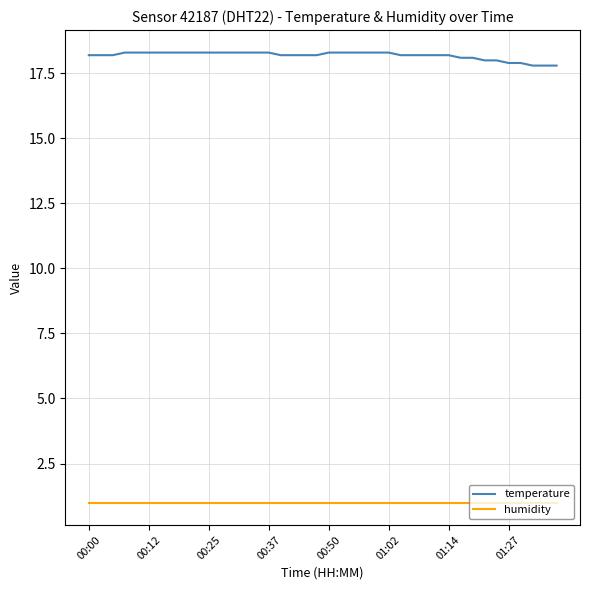

Which series has the widest spread of values?

temperature